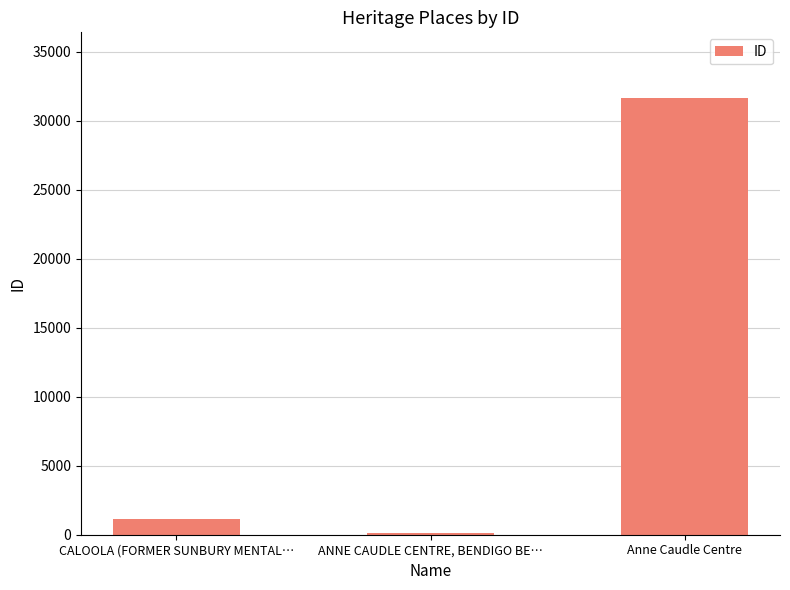

What is the label of the 2nd bar from the left?

ANNE CAUDLE CENTRE, BENDIGO BE…